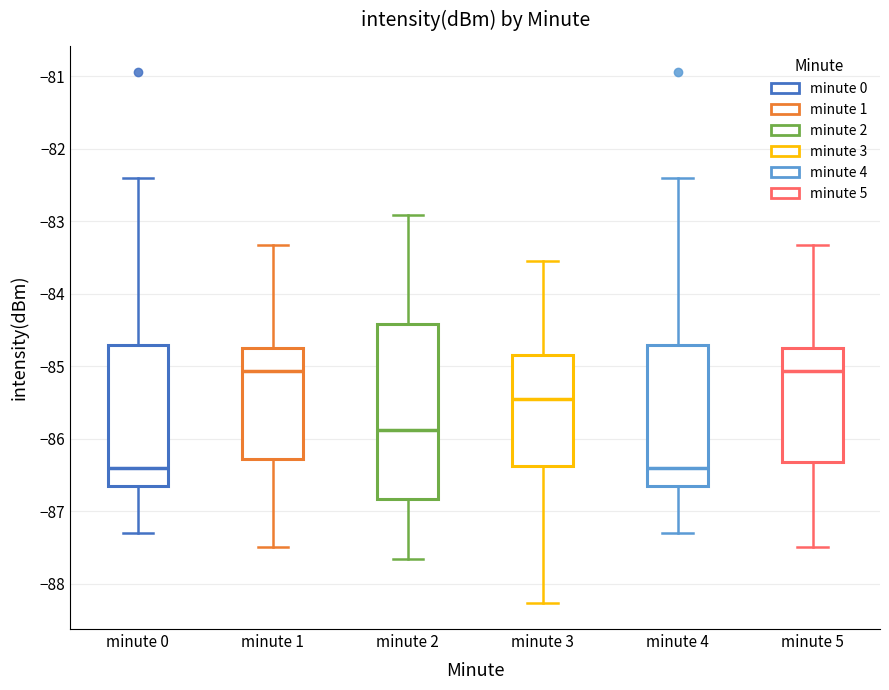

Which box is the tallest, from its lower edge to its upper edge?

minute 2